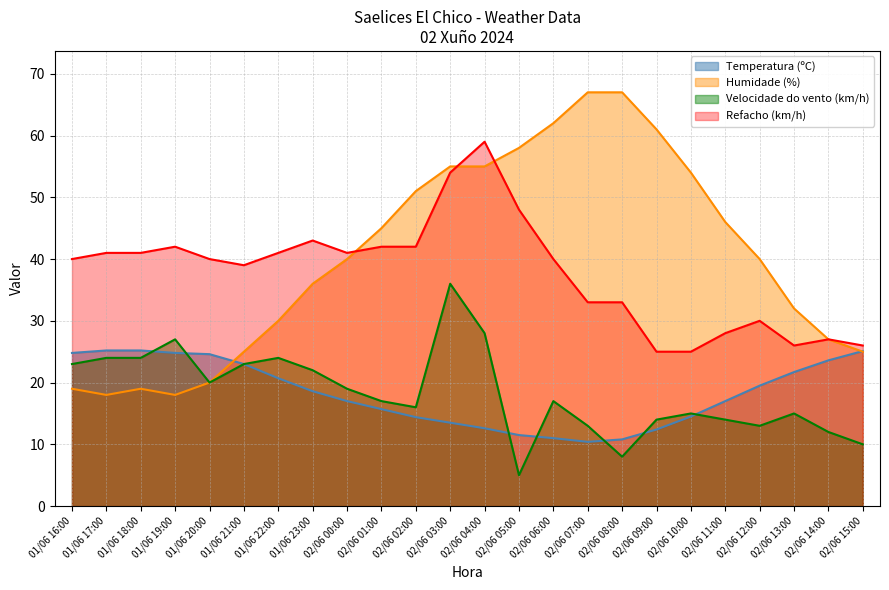

What is the average value of the Refacho (km/h) series?

37.8